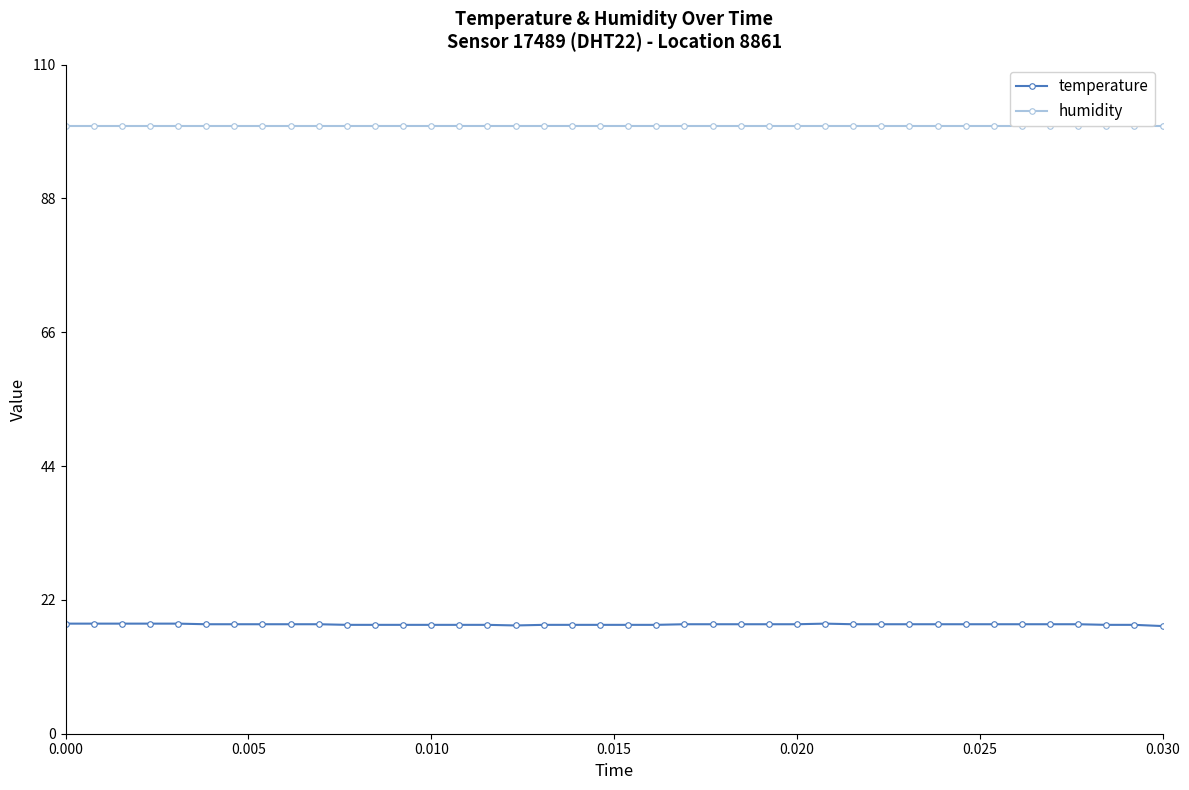

What is the maximum value for temperature?

18.1